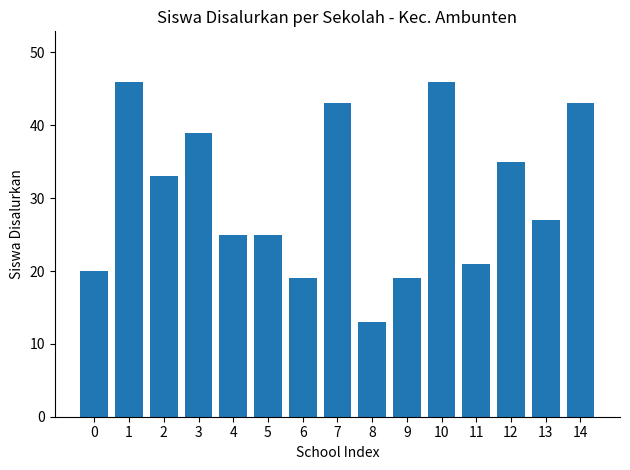

What is the greatest value displayed?

46